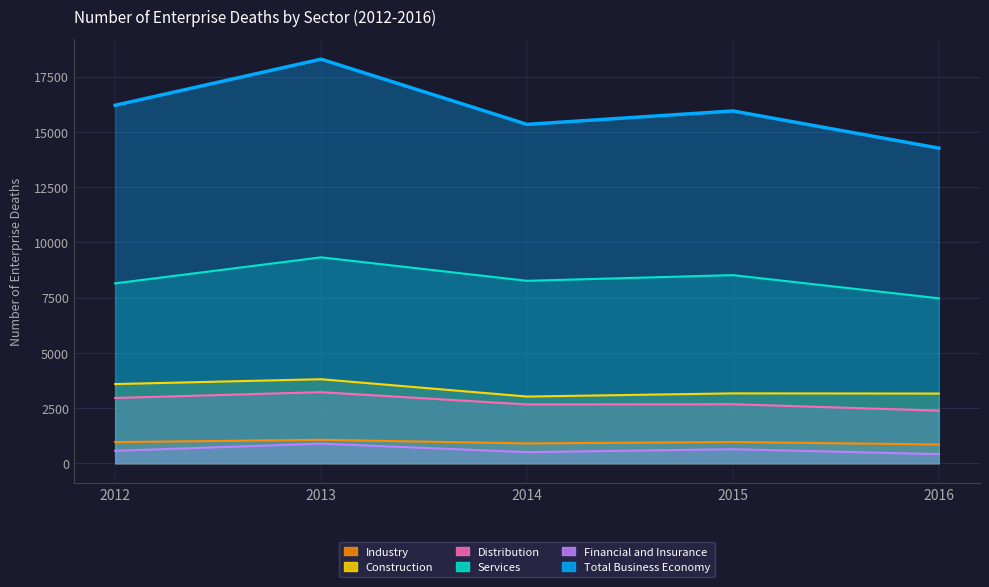

Is the value of Construction at 2013 greater than the value of Distribution at 2016?

Yes